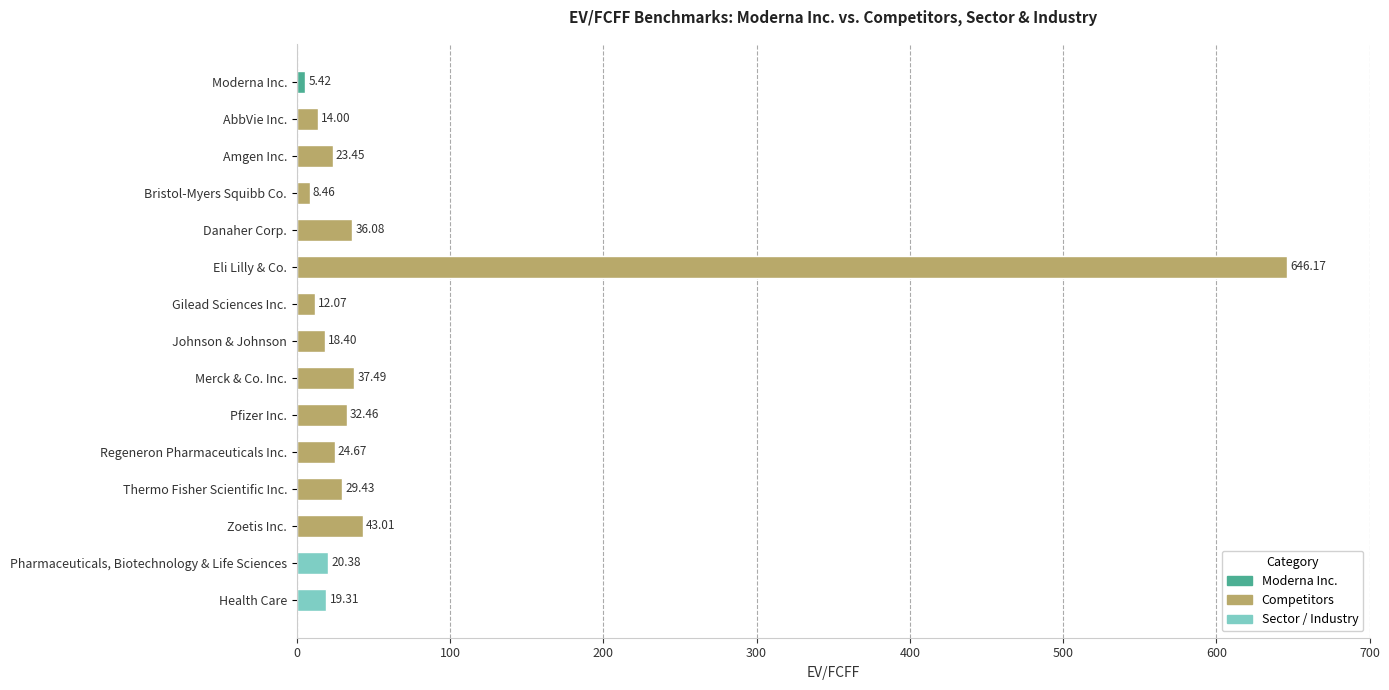

What is the label of the 14th bar from the bottom?

AbbVie Inc.